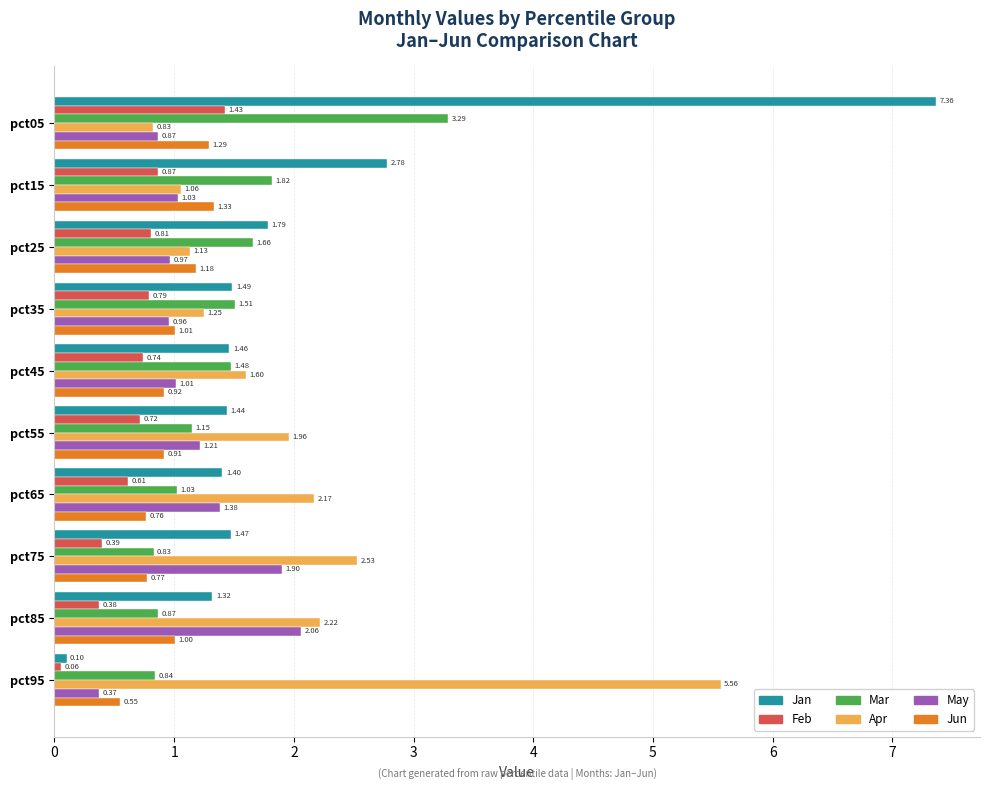

What is the total value across all series at pct55?

7.4